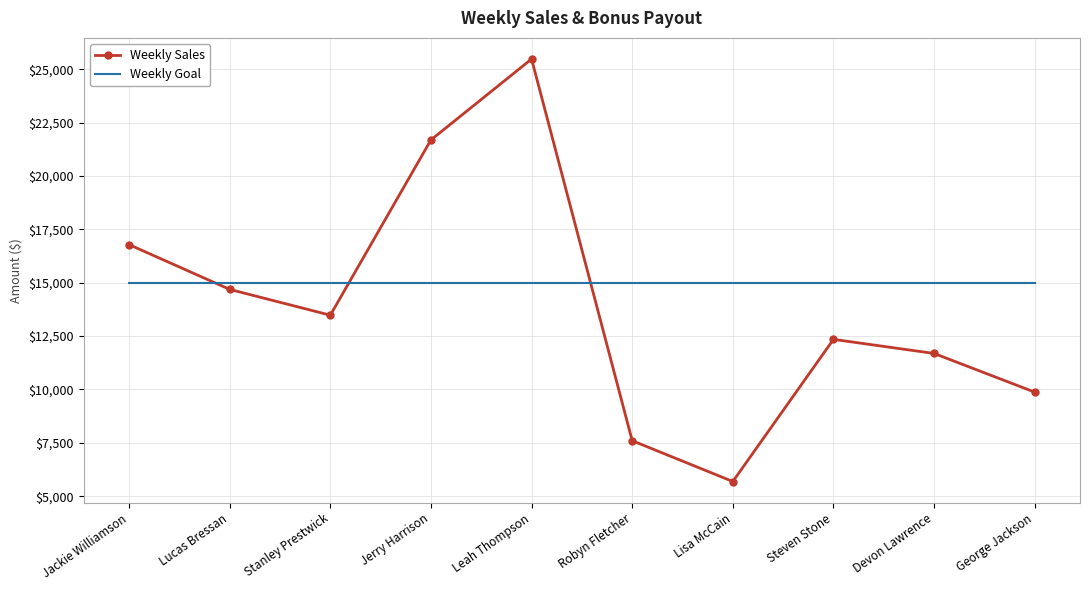

Is the value of Weekly Sales at Leah Thompson greater than the value of Weekly Goal at Lisa McCain?

Yes